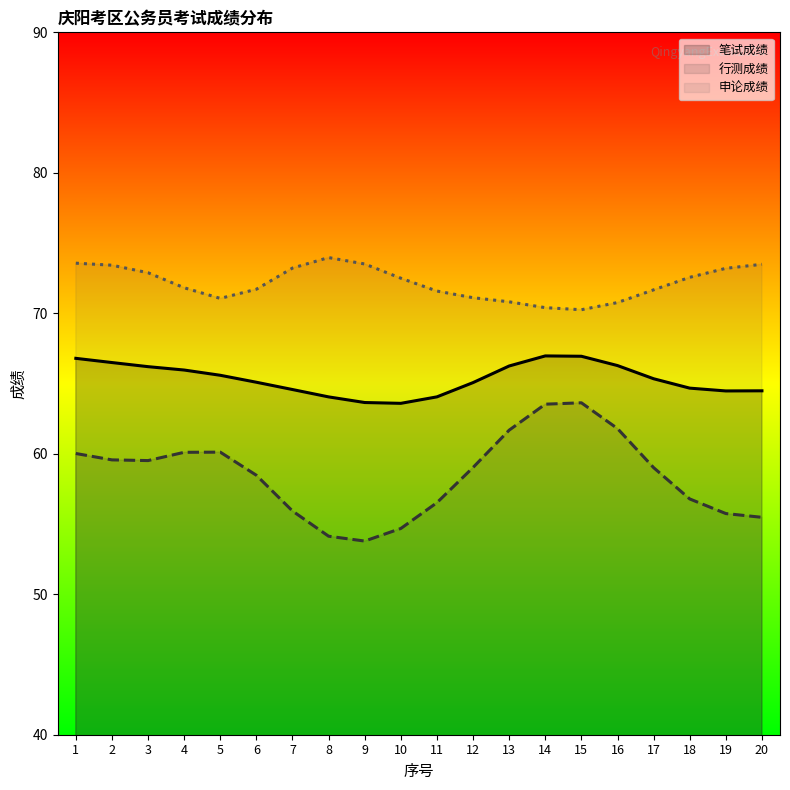

What is the greatest value displayed?

74.0